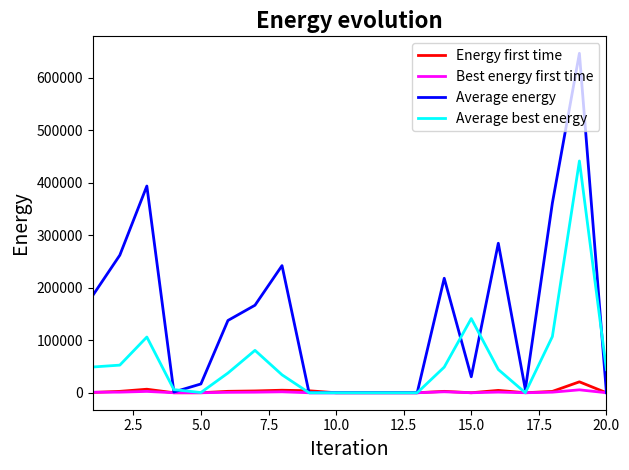

Which series has the widest spread of values?

Average energy